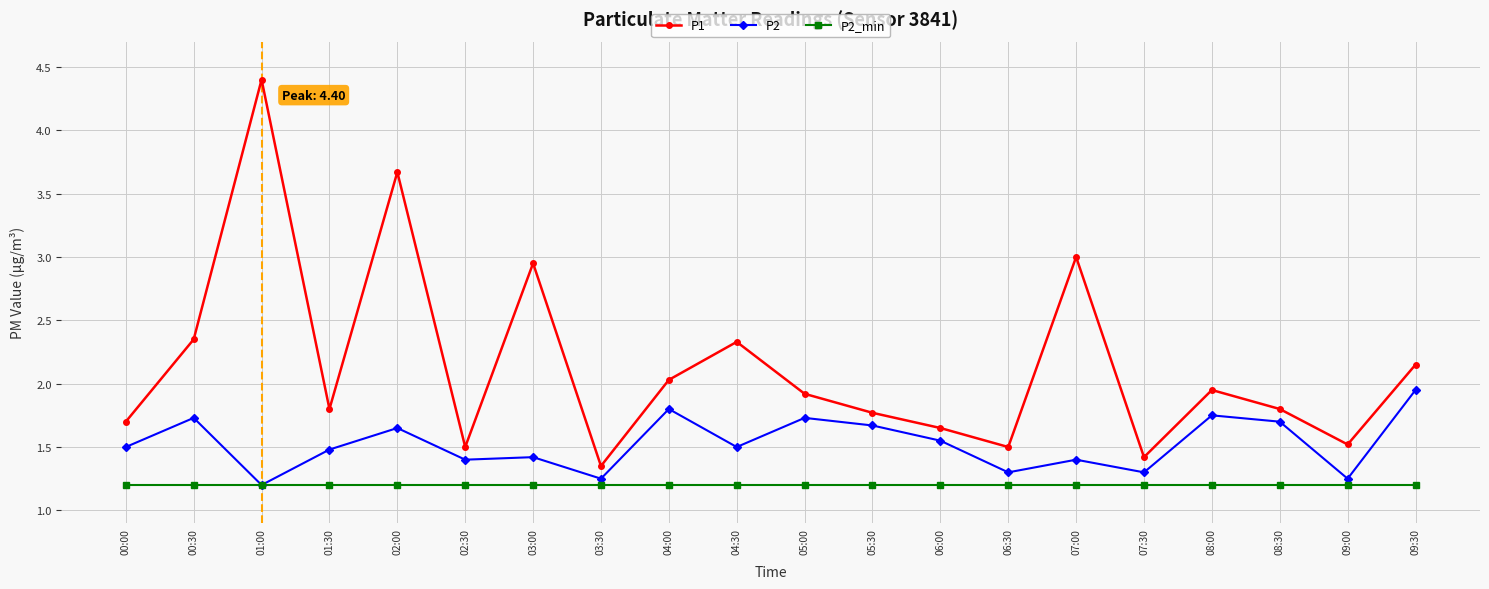

What is the total value across all series at 08:30?

4.7